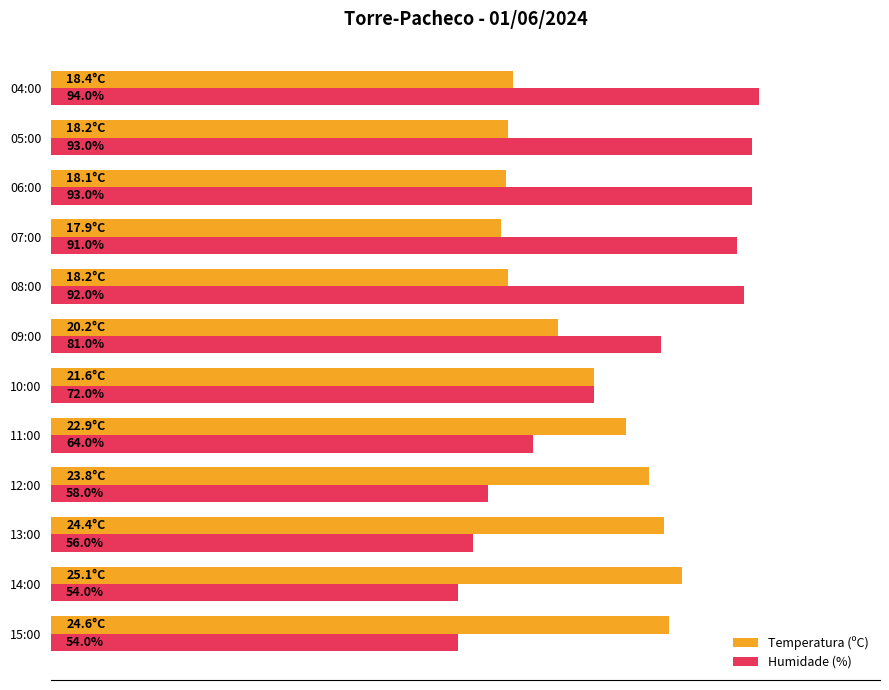

At which category is the sum across all series the highest?

04:00